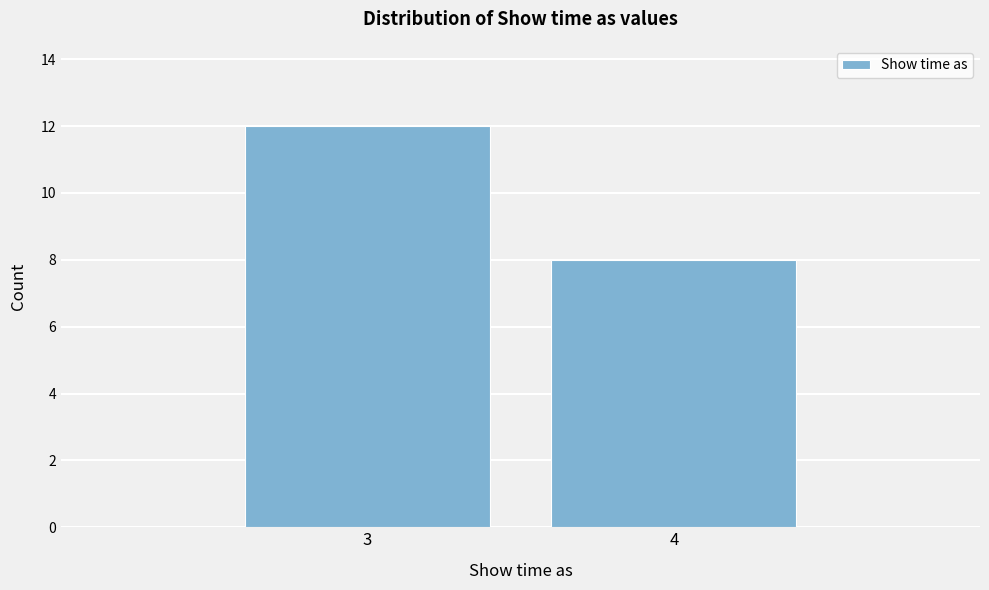

Reading left to right, transcribe all the data shown in this chart.

12	8